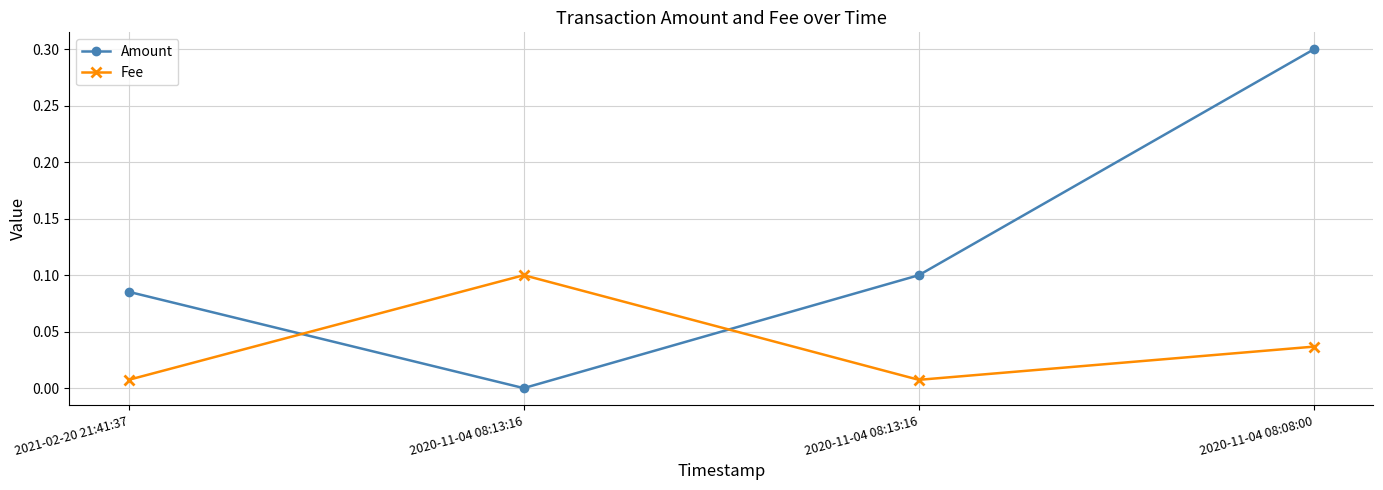

Reading left to right, extract all data points from this chart.

Amount: 0.1	0.0	0.1	0.3
Fee: 0.0	0.1	0.0	0.0